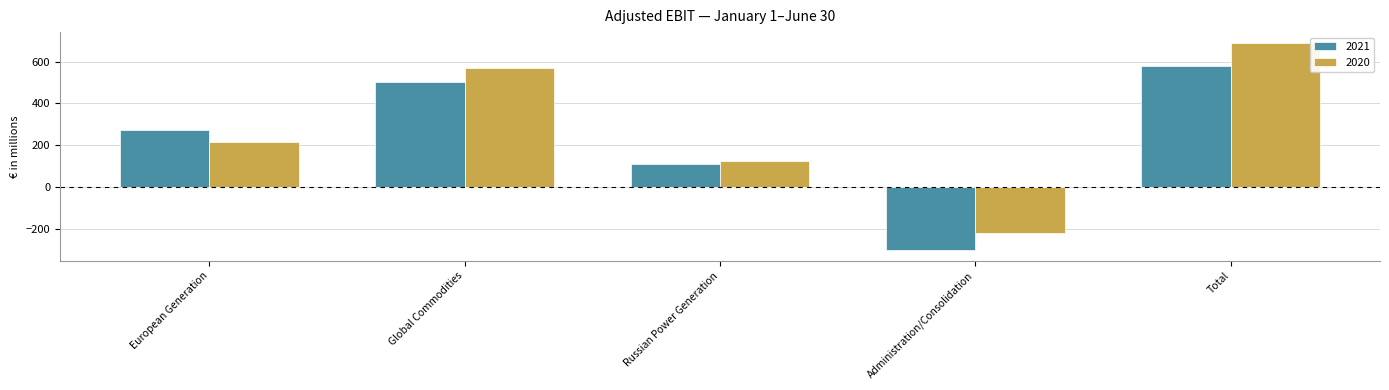

What is the average value of the 2021 series?

232